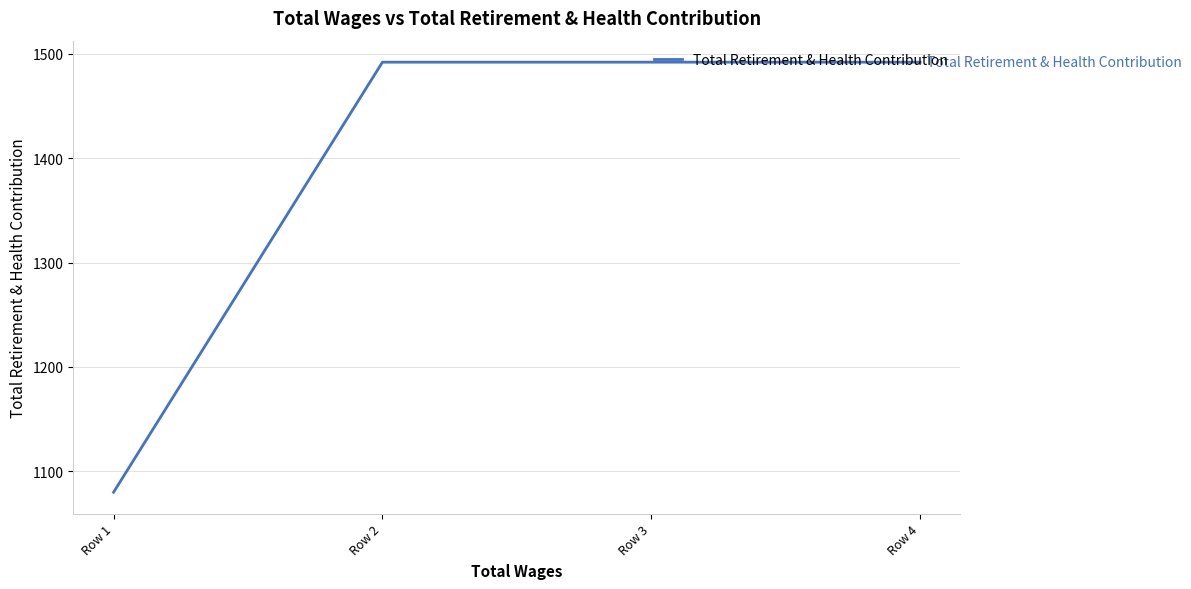

What is the greatest value displayed?

1492